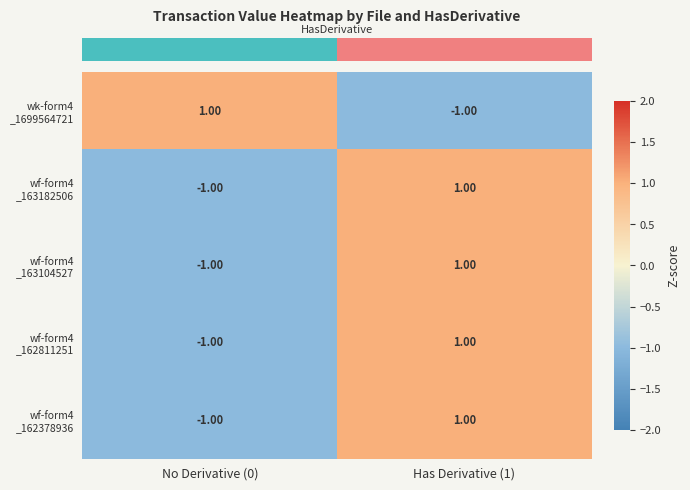

What is the total value across all series at No Derivative (0)?

-3